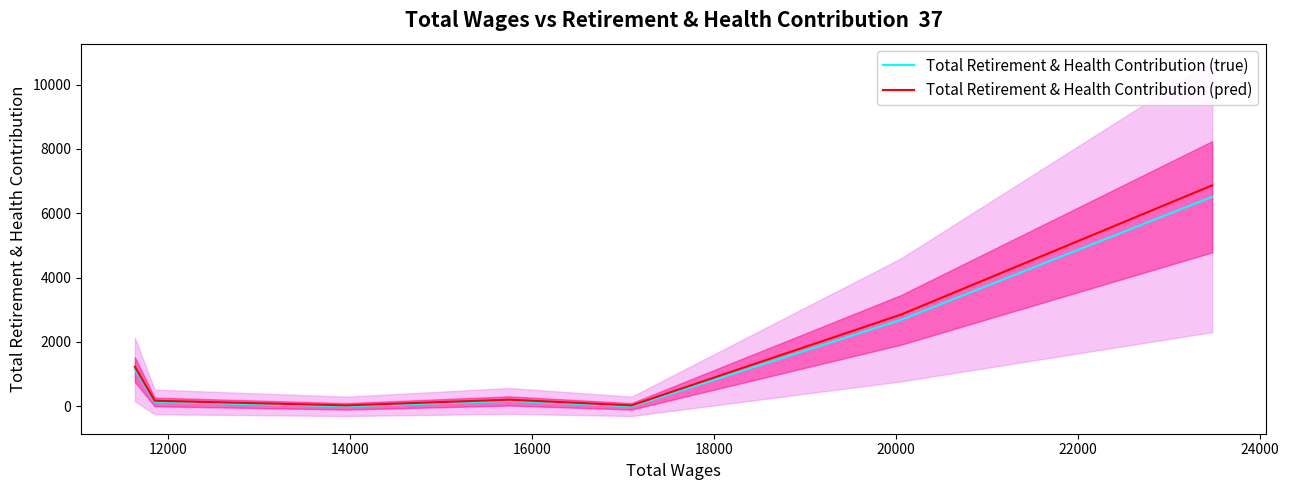

Which series has the widest spread of values?

Total Retirement & Health Contribution (pred)